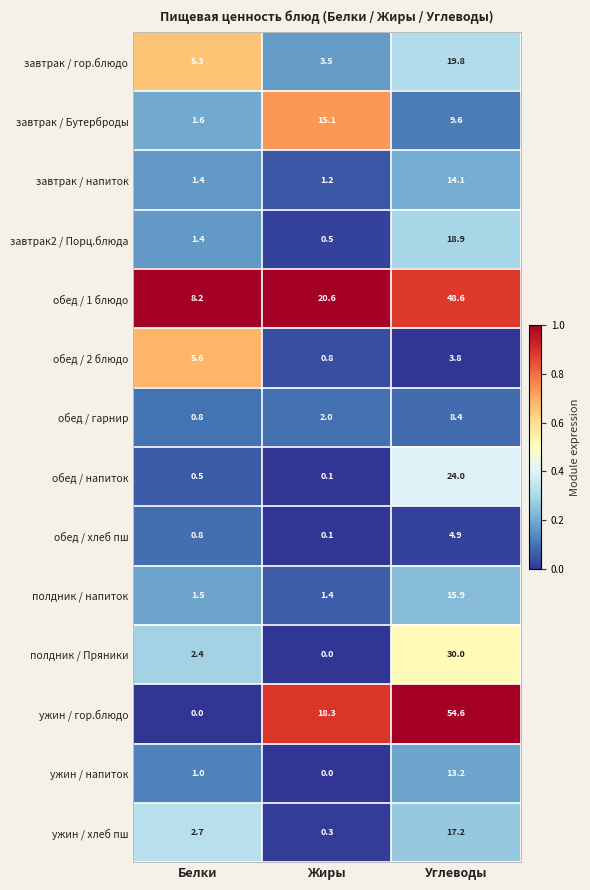

What is the approximate value of обед / 1 блюдо at Жиры?

20.6